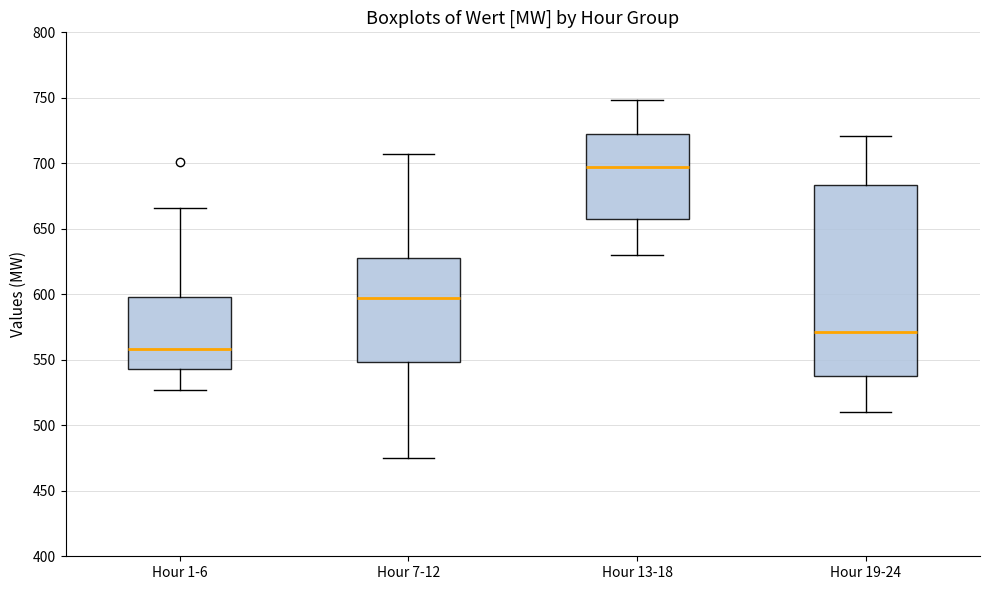

Where does the lower whisker of the box for Hour 19-24 end on the y-axis? The values are not printed on the chart, so give them approximately, as read against the axis.

510